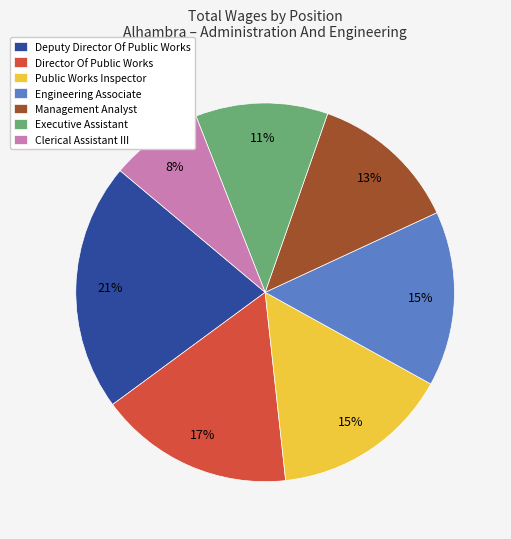

Which has a higher value, Deputy Director Of Public Works or Executive Assistant?

Deputy Director Of Public Works